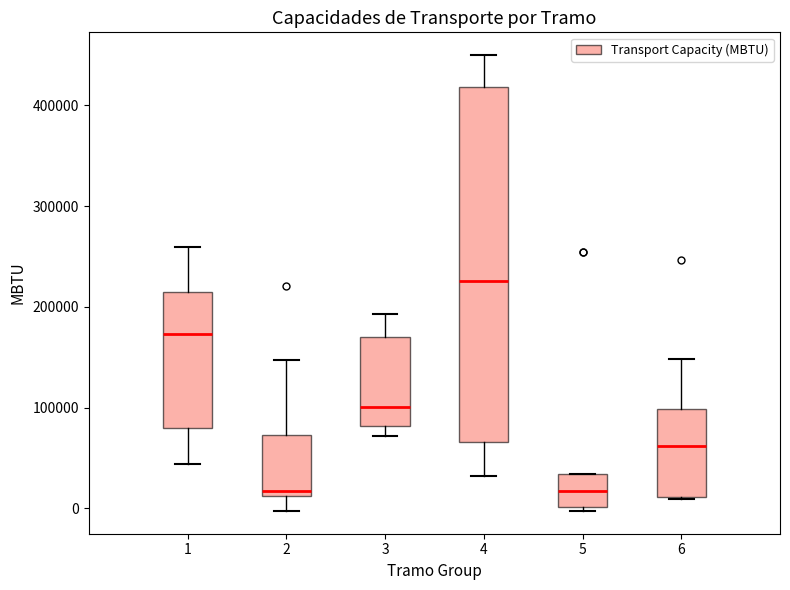

Which box's median line is the highest?

4